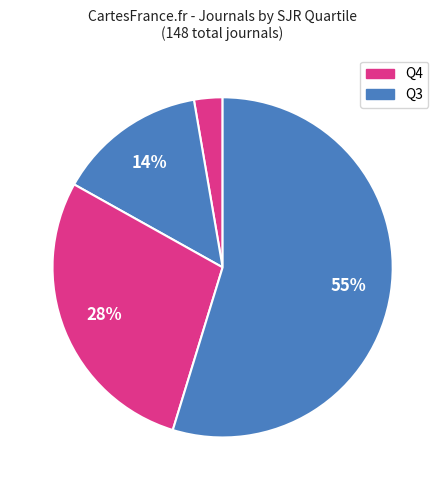

How many segments does this pie chart have?

4